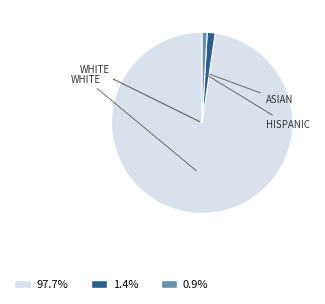

Is there a majority slice in this chart?

Yes